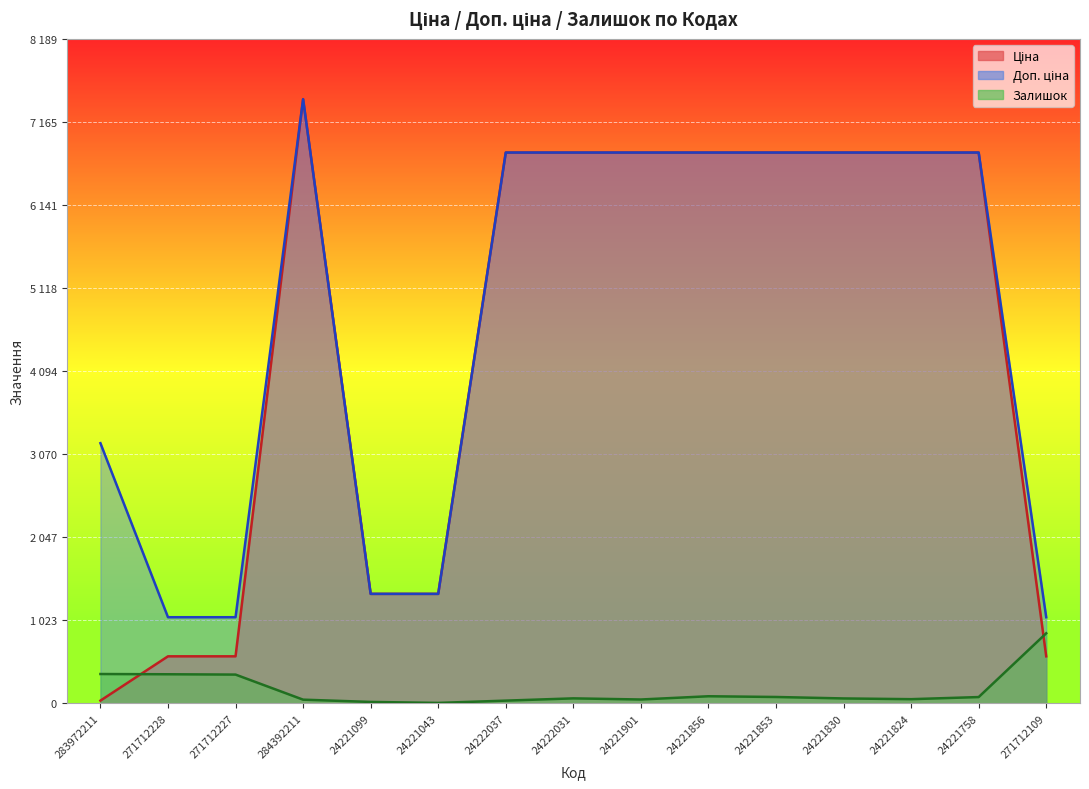

At how many categories does at least one series exceed 2197?

10